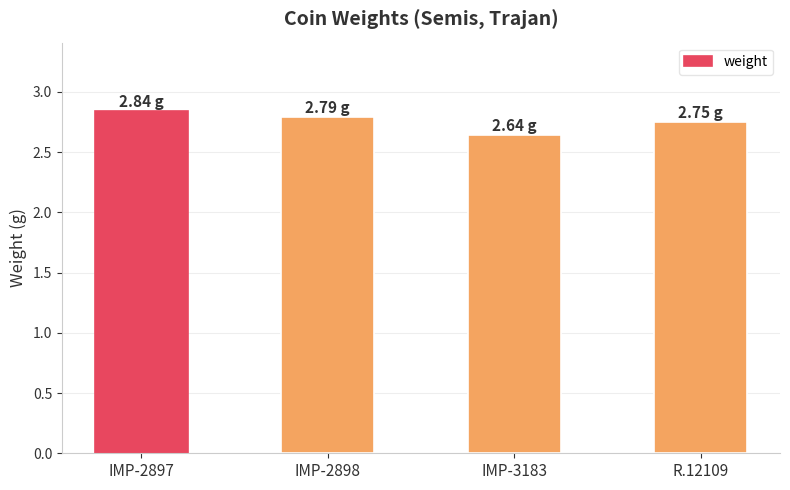

Are the bars horizontal?

No